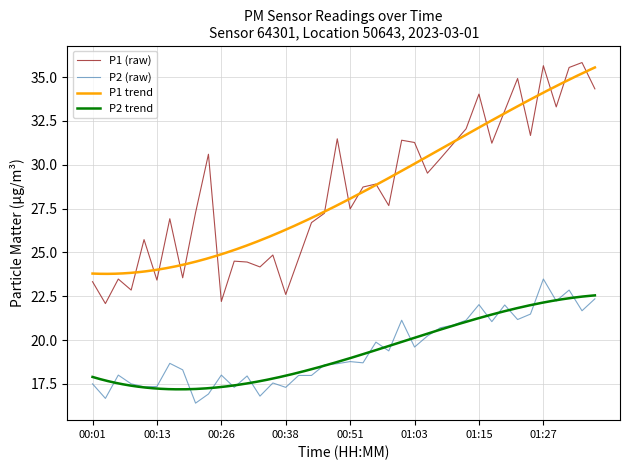

How many data points in P2 are less than 18?

14